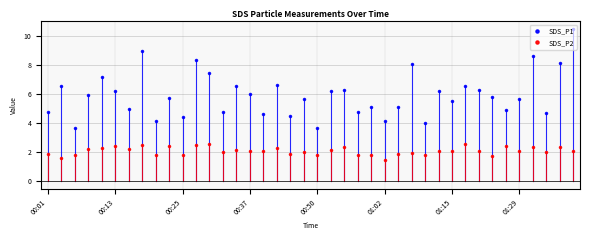

What is the difference between the maximum and minimum values in the SDS_P2 series?

1.1